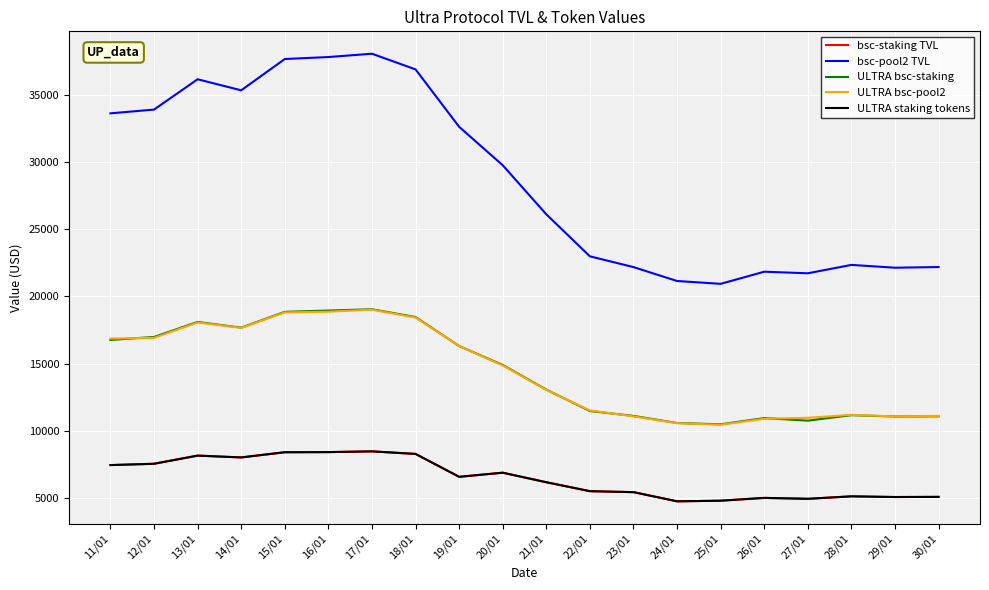

True or false: bsc-pool2 TVL and bsc-staking TVL intersect in this chart.

False